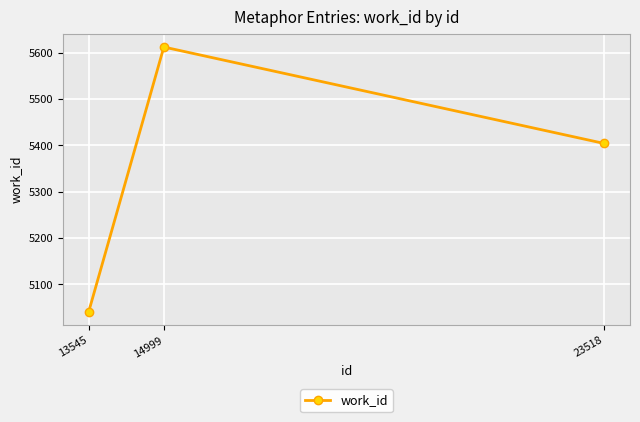

True or false: the data shows 5041 at 13545.

True